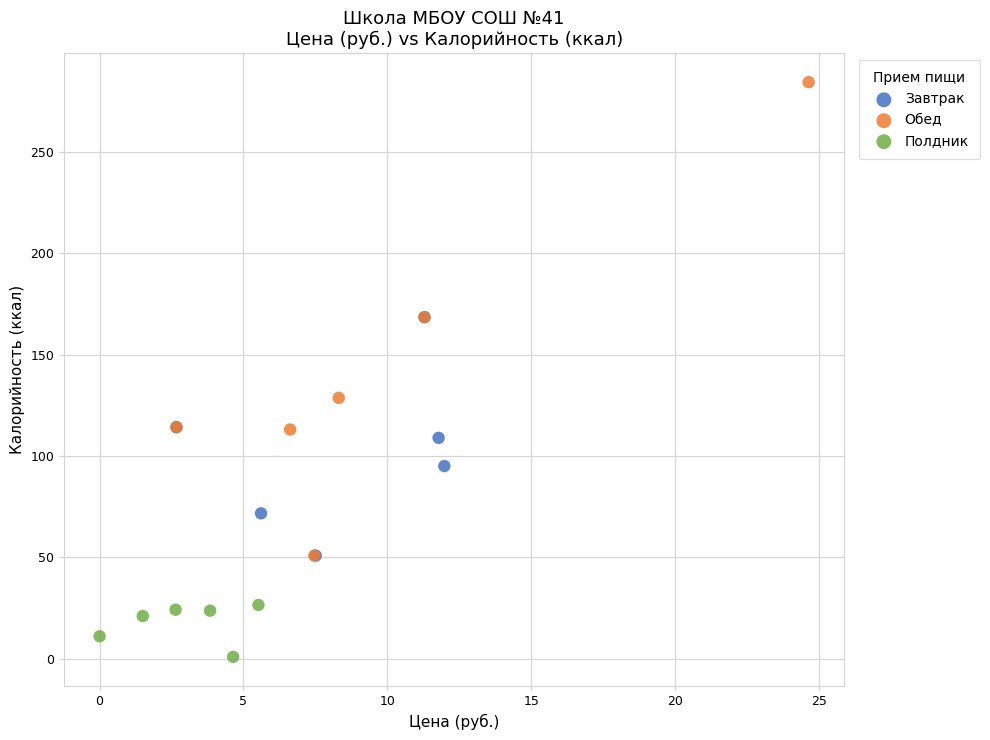

Which series has the largest Y range (max minus min)?

Обед